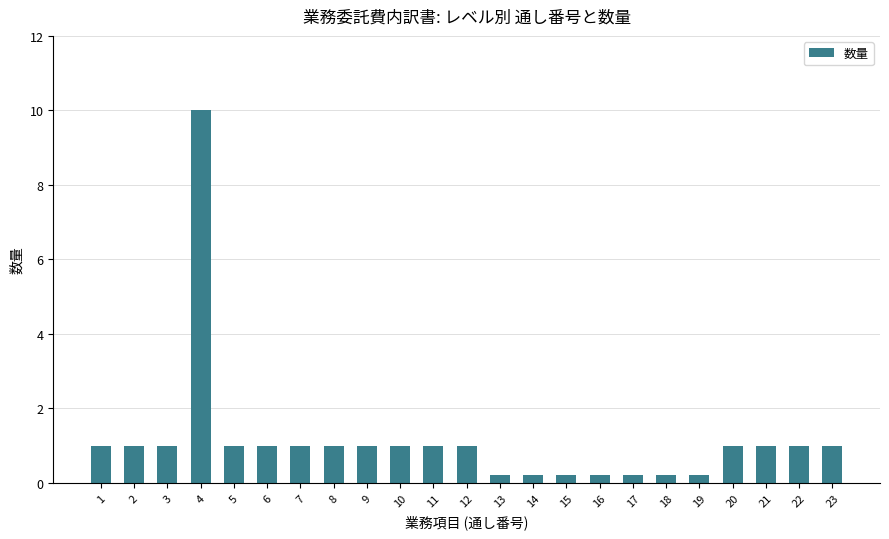

What is the smallest value displayed?

0.2